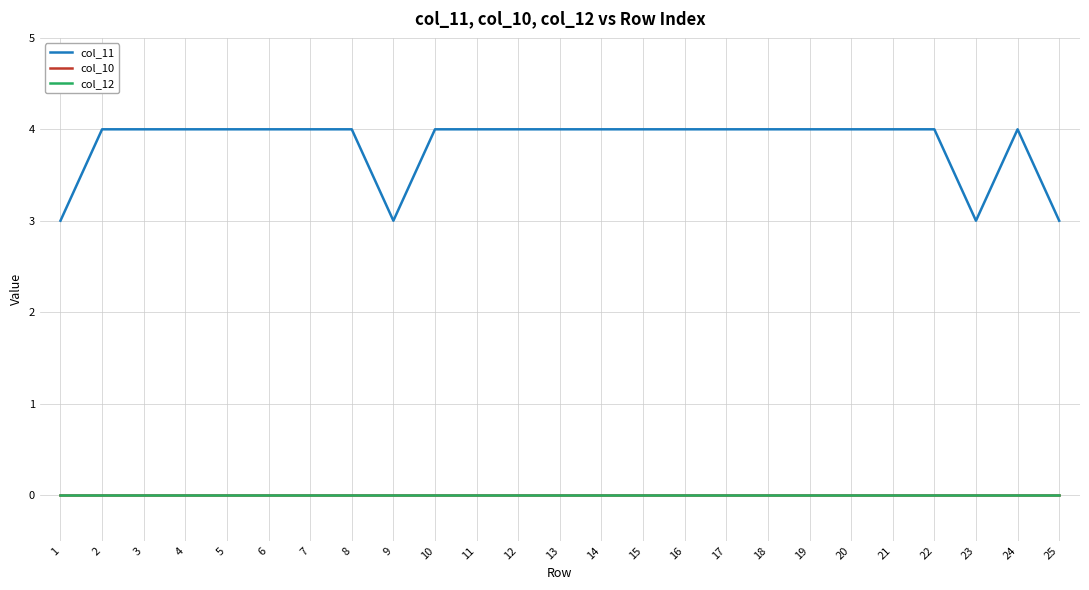

Rank the series at 21 from lowest to highest value.

col_10, col_12, col_11